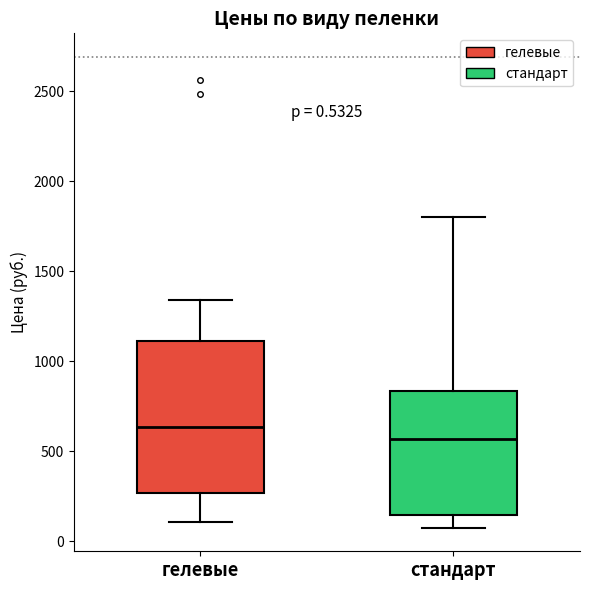

Comparing the boxes themselves (not the whiskers), which one is the tallest?

гелевые